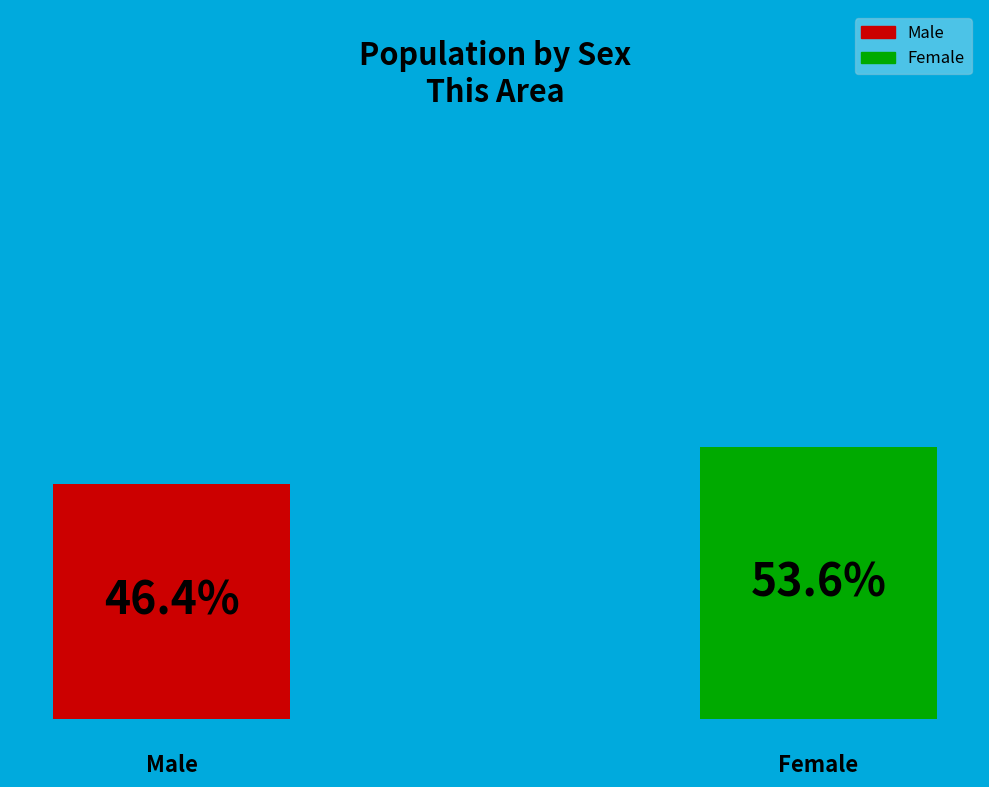

To the nearest percent, what is the difference between the largest and smallest slice percentages?

7%